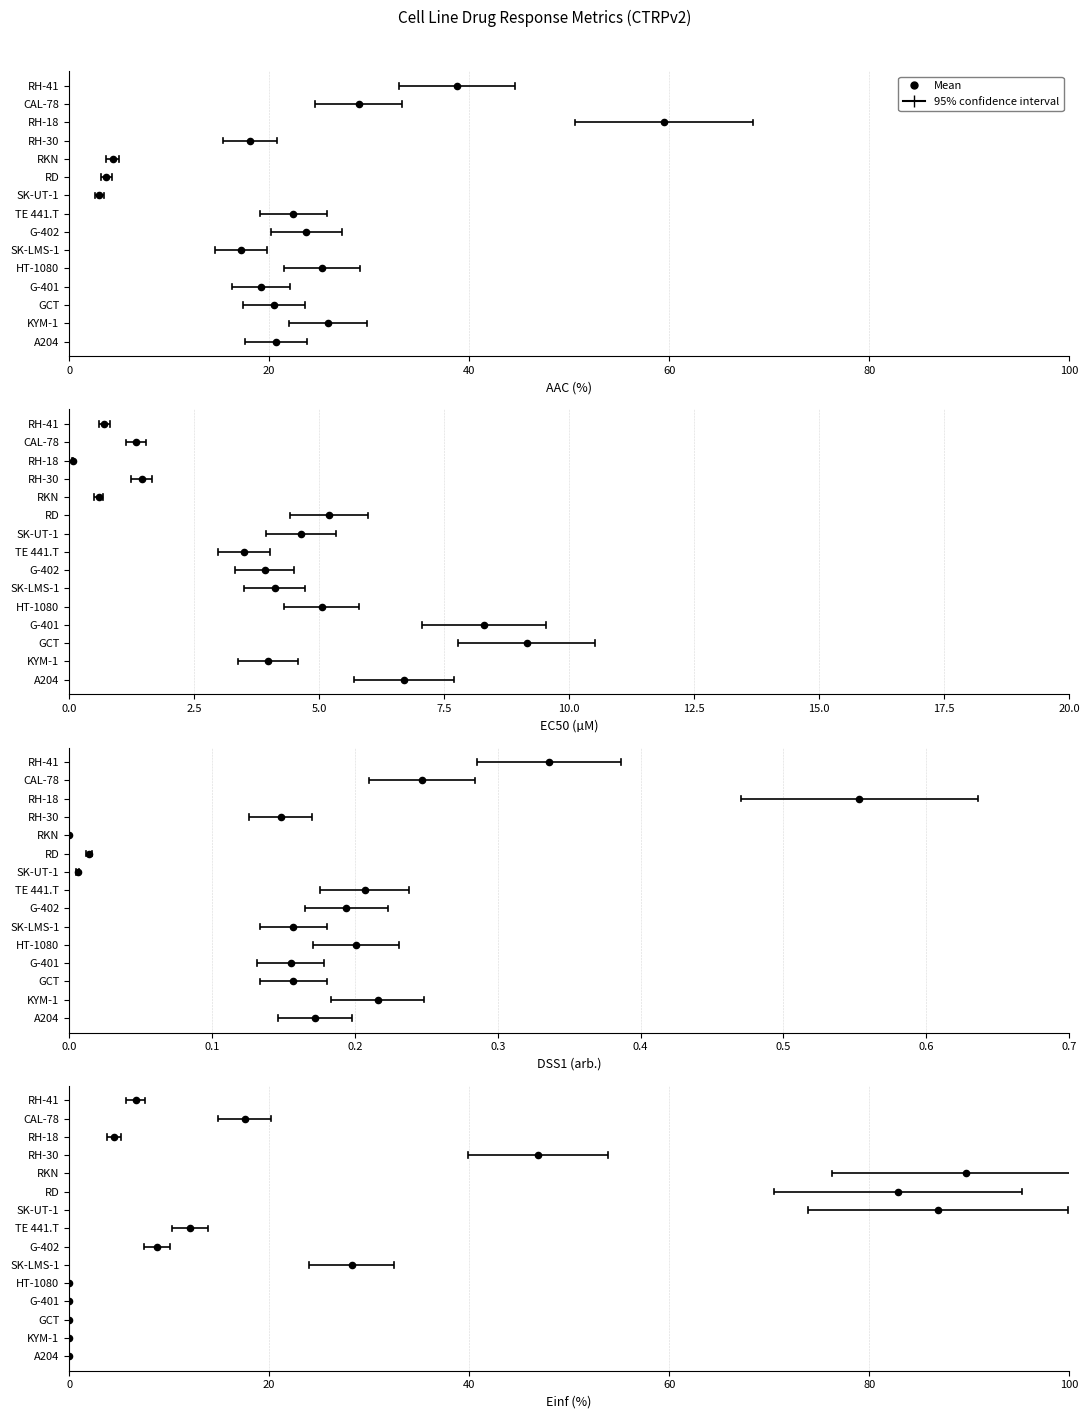

What is the ratio of the value at 40 to the value at 14?

0.1